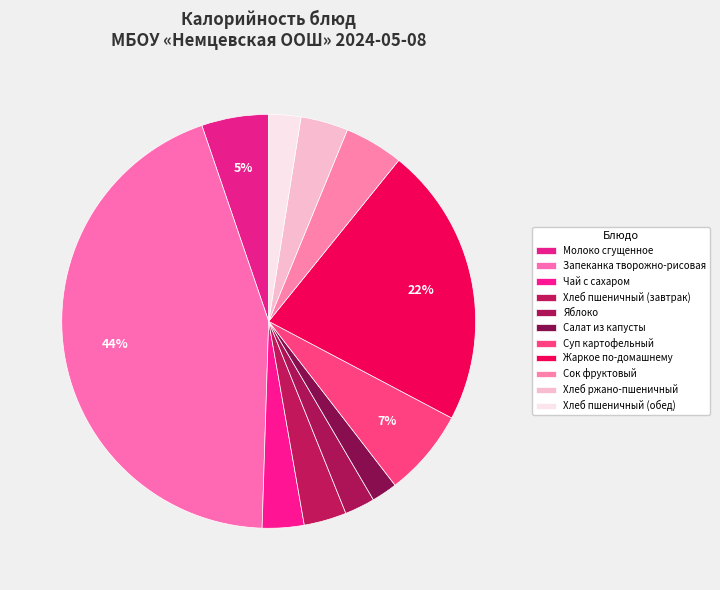

Count the number of slices in the pie.

11